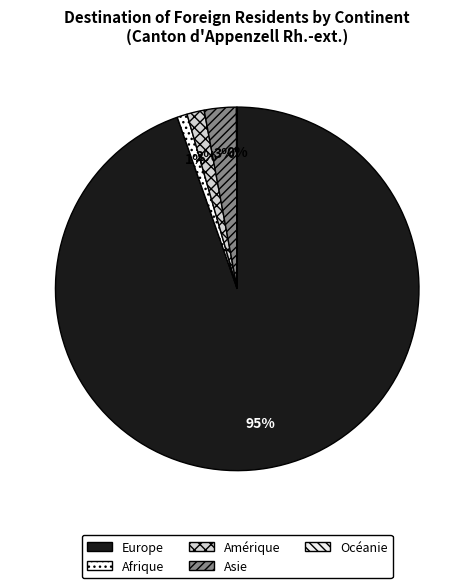

Count the number of slices in the pie.

5